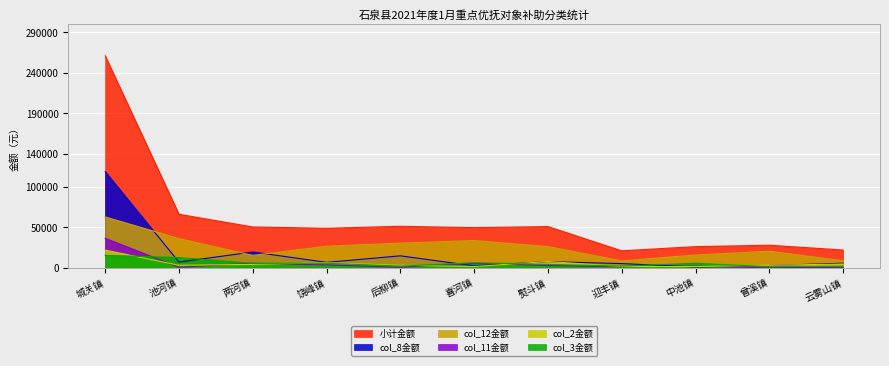

Count the number of categories in the chart.

11